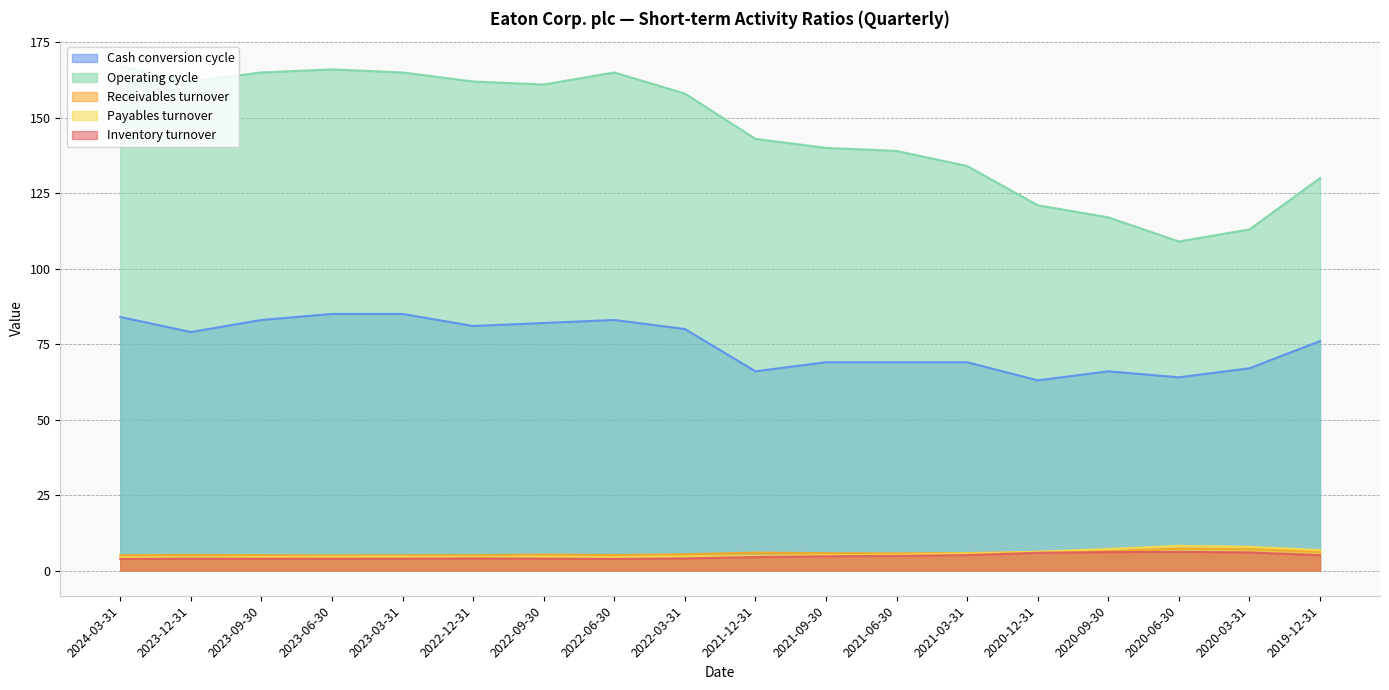

What is the difference between the highest and lowest values at 2020-03-31?

107.0